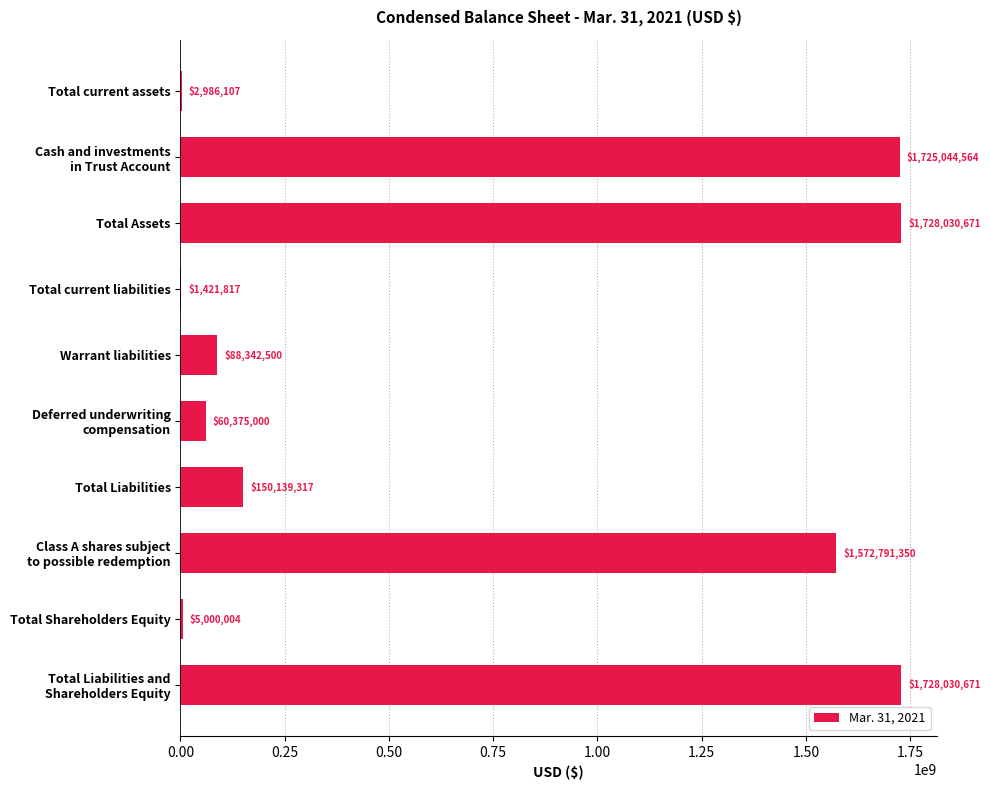

What is the greatest value displayed?

1728030671